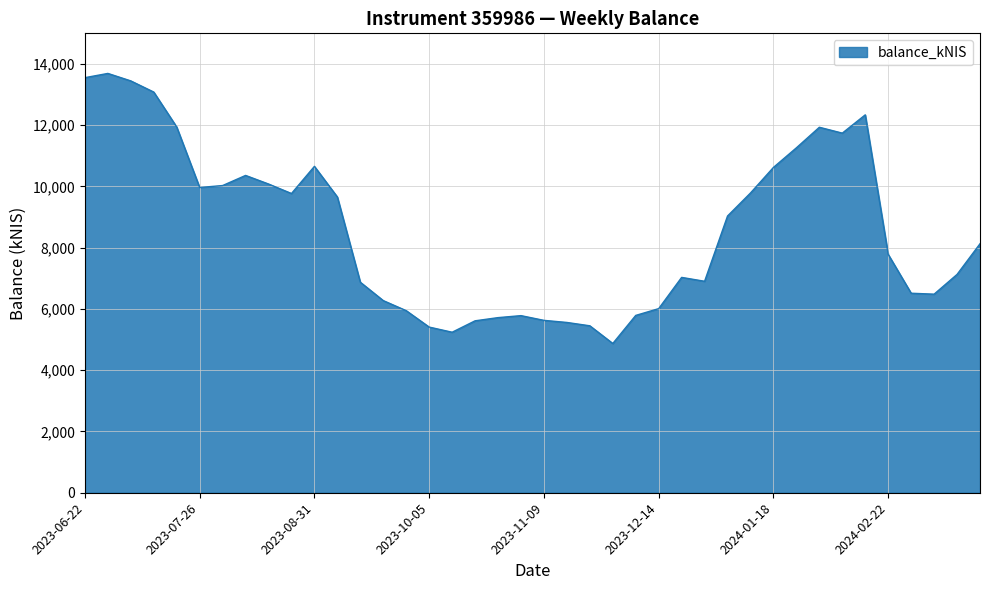

What is the average value?

8577.6